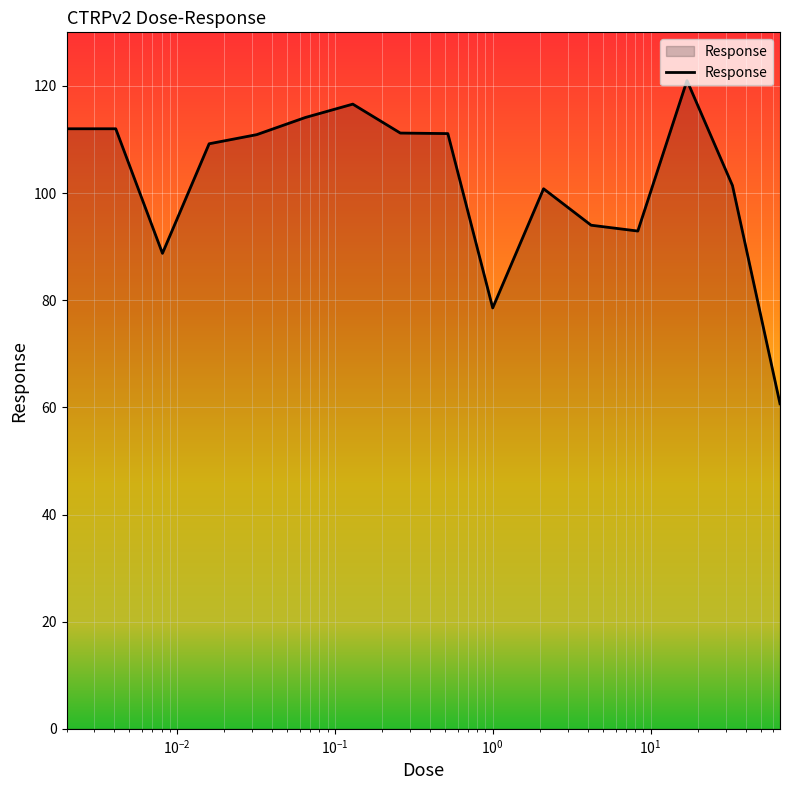

How many lines are shown in the chart?

1